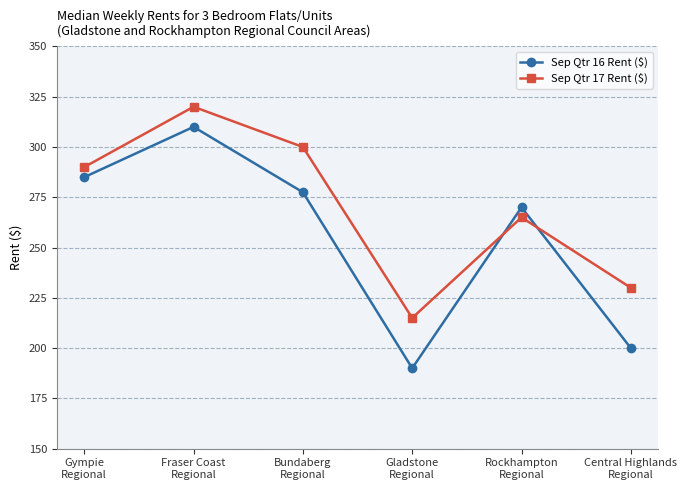

True or false: Sep Qtr 17 Rent ($) and Sep Qtr 16 Rent ($) intersect in this chart.

True